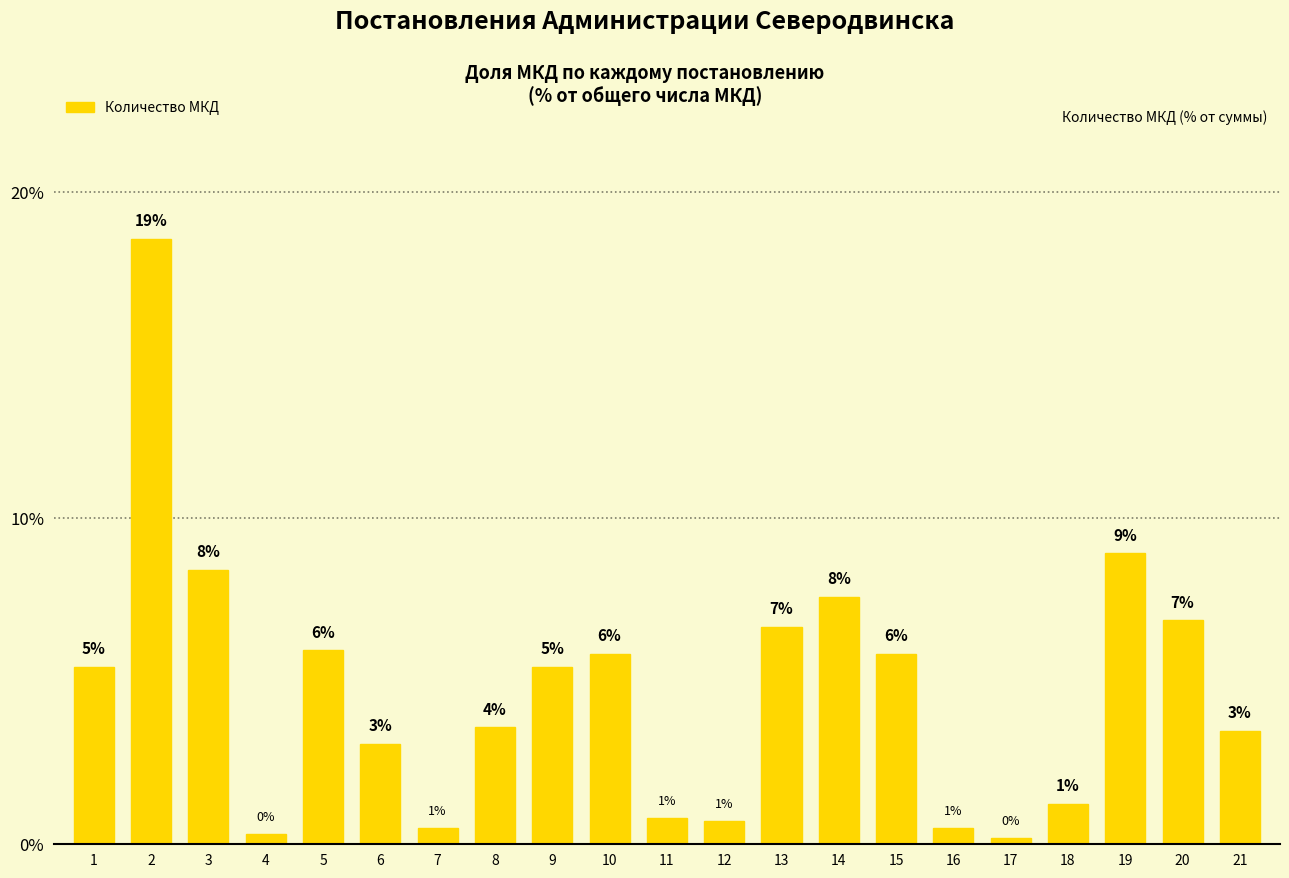

What is the value of the 17th bar from the left?

0.2